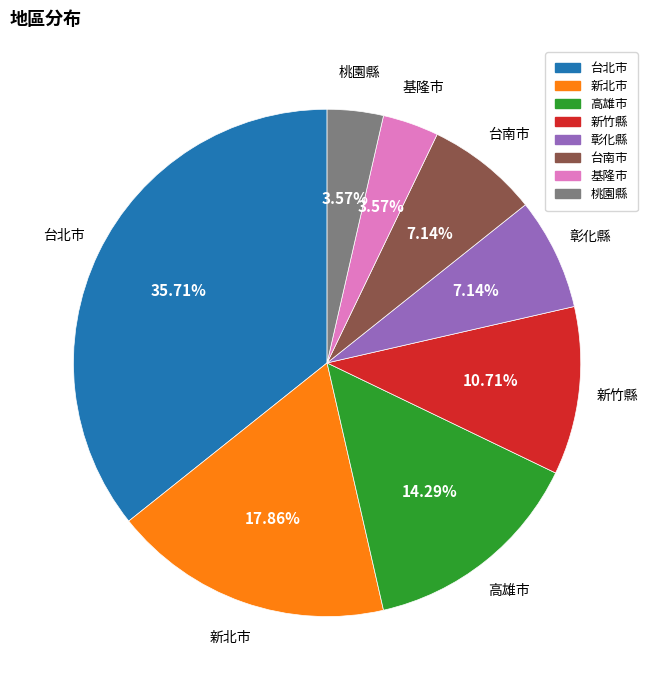

To the nearest percent, what portion does 新北市 represent?

18%